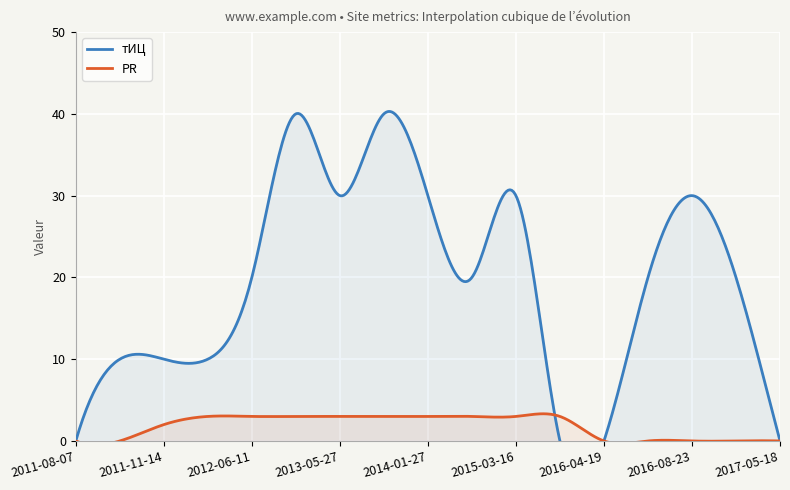

True or false: тИЦ has more than 1 points higher than both neighbors.

True